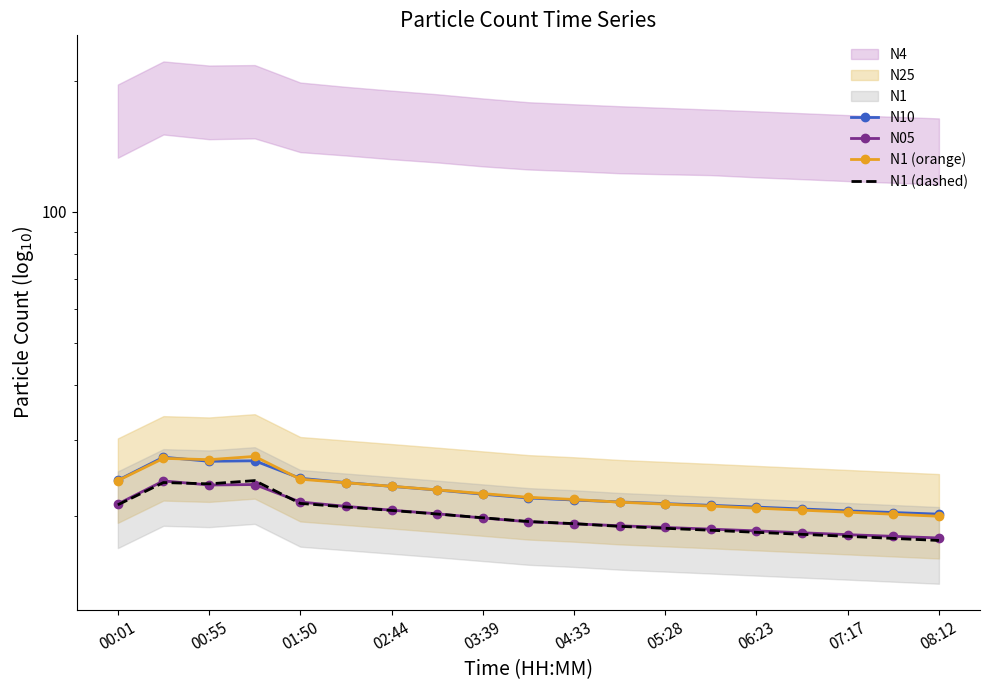

True or false: N05 and N1 (orange) intersect in this chart.

False